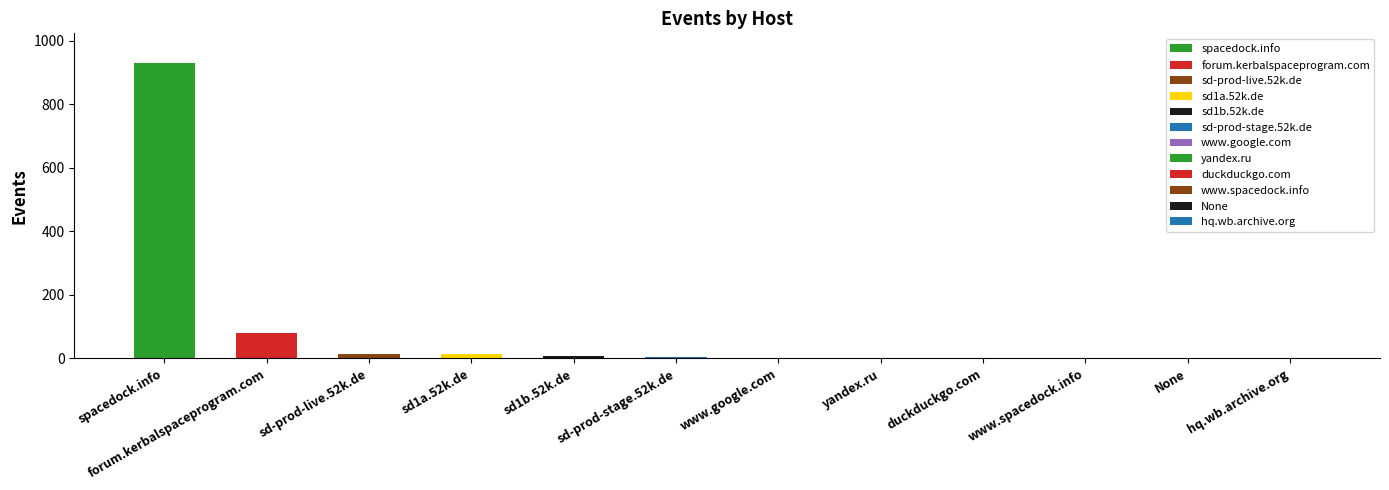

The chart shows a value of 15 at sd-prod-live.52k.de. True or false?

True